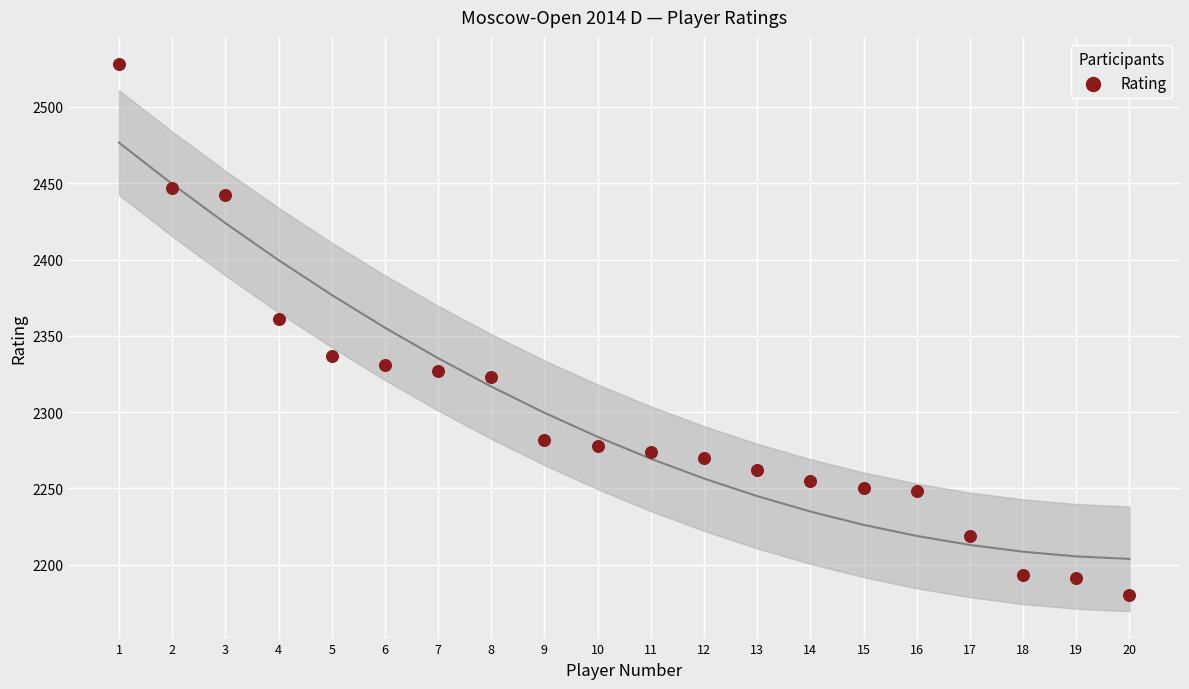

What is the range of Y values (max minus min)?

348